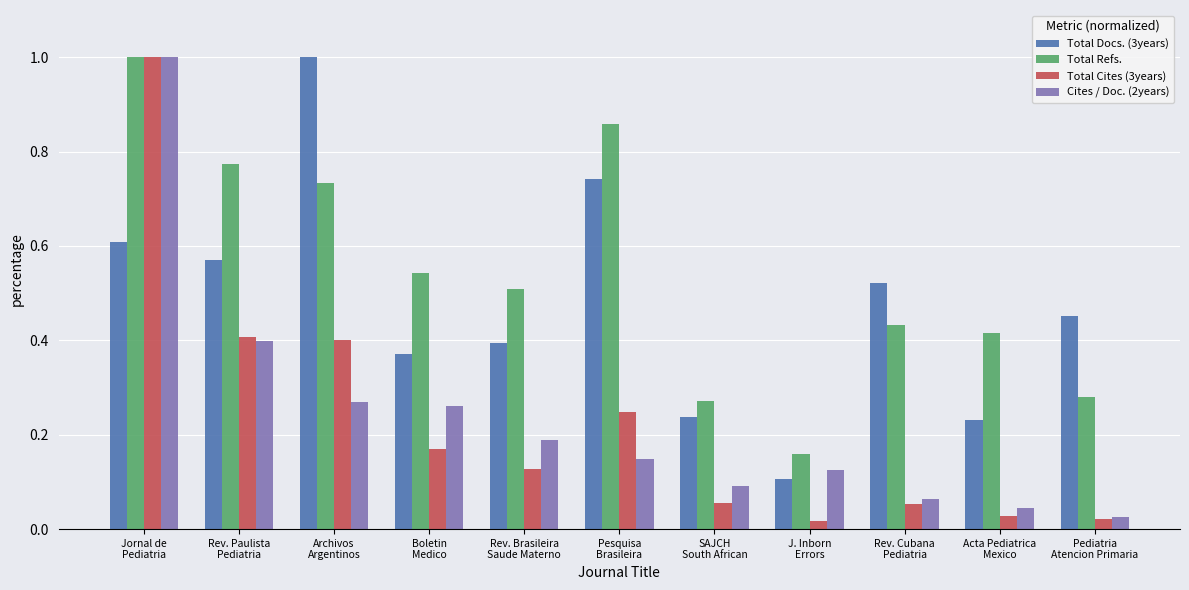

Which series has the largest range (max minus min)?

Total Cites (3years)